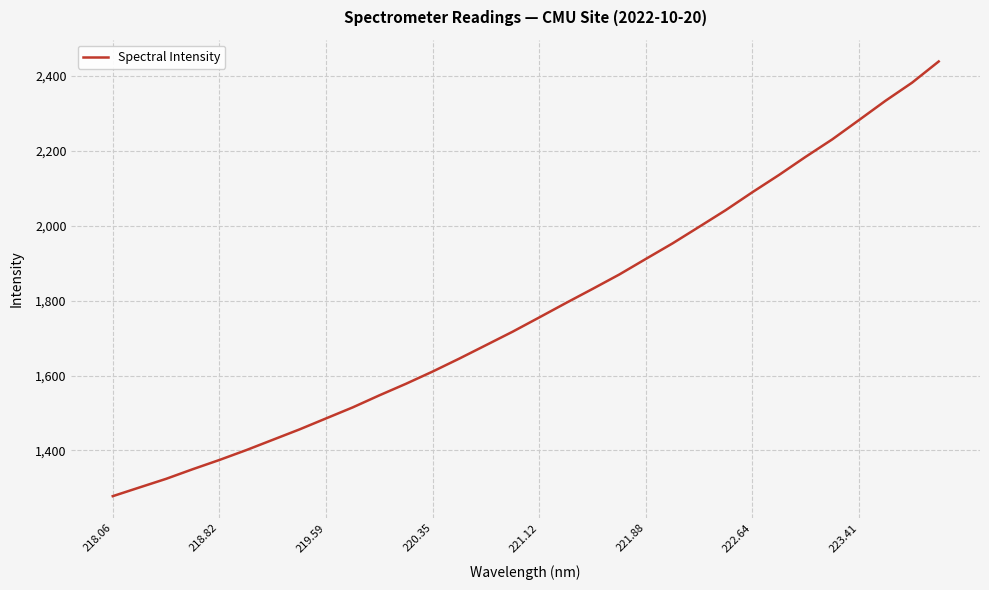

What is the greatest value displayed?

2438.6